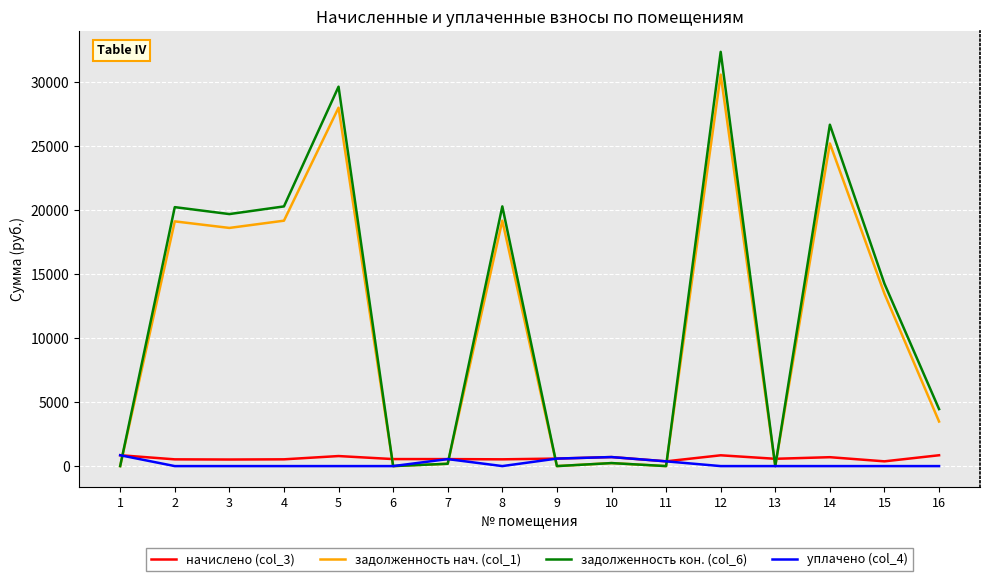

How many lines are shown in the chart?

4